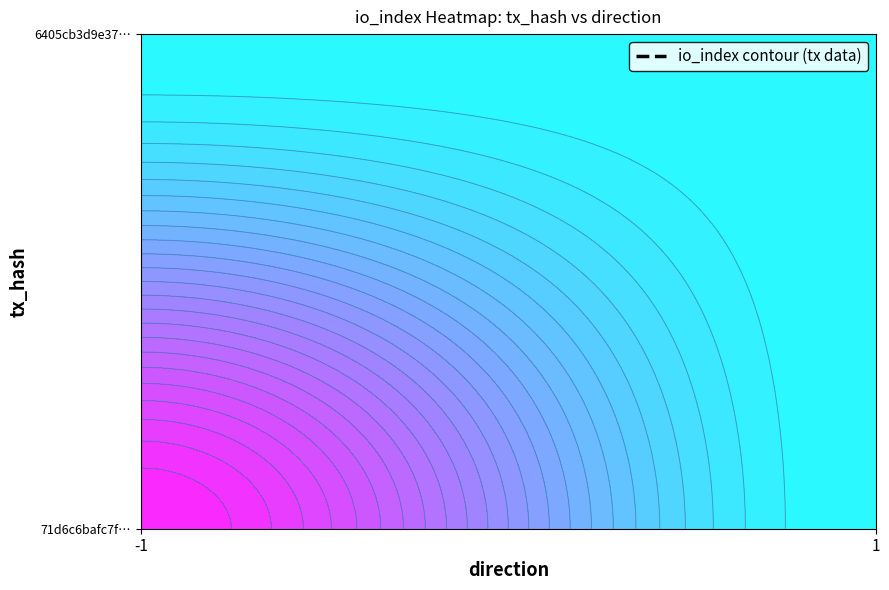

What is the spread (max minus min) of values at 0?

463